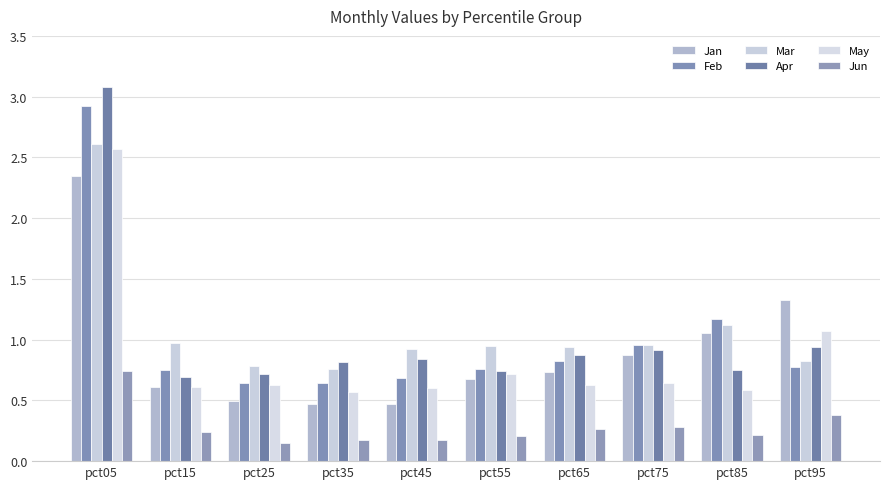

What is the difference between the second highest and second lowest values in the Jan series?

0.9